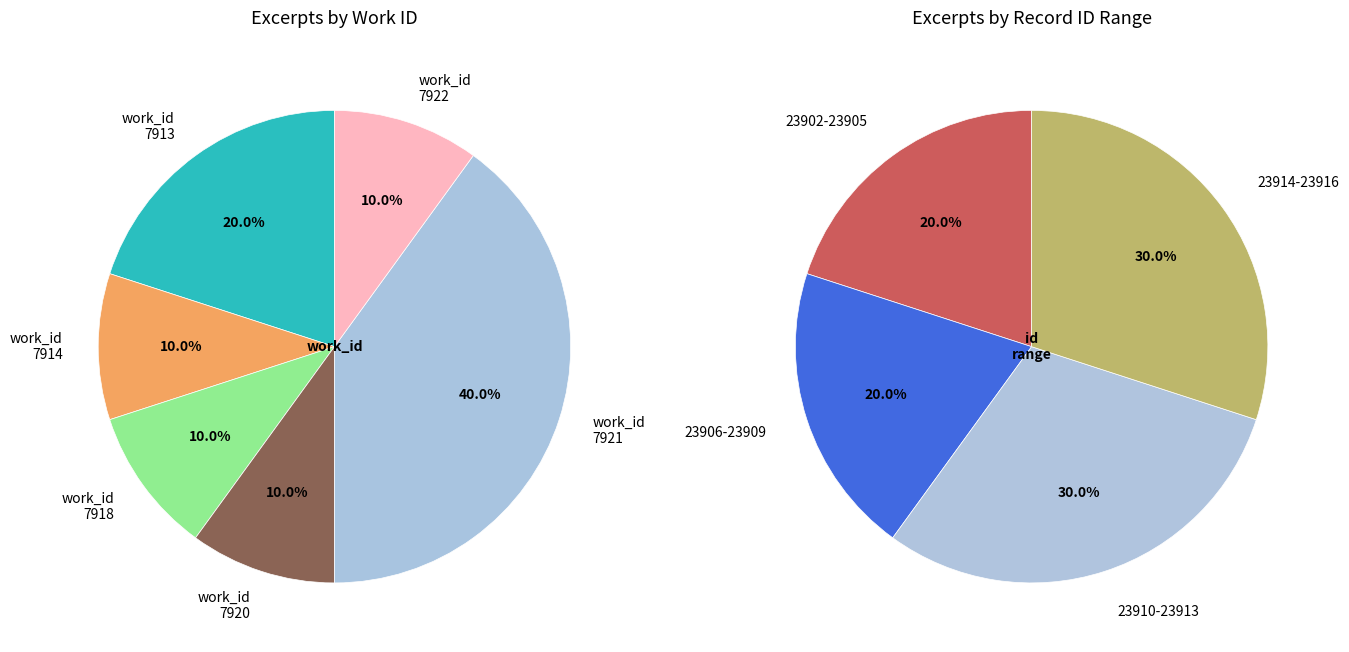

The 23915 slice represents 1% of the pie. True or false?

False